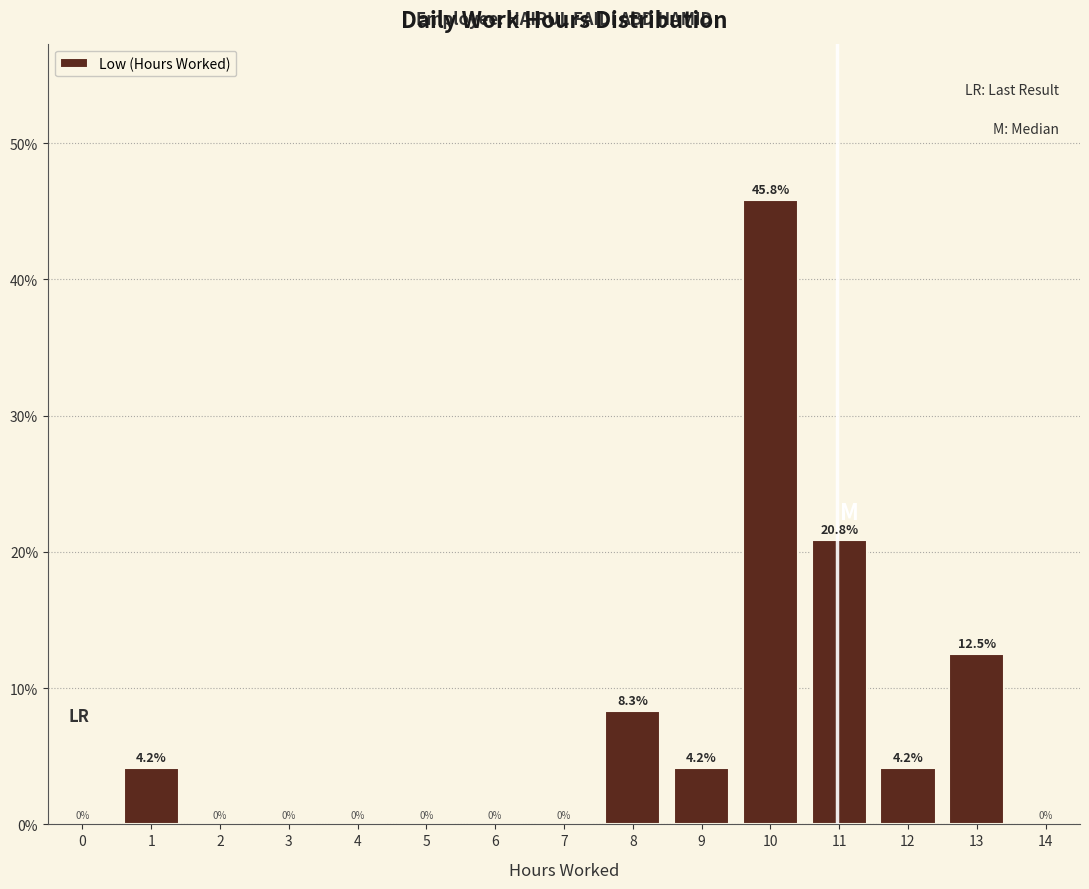

Reading left to right, list all the values displayed in this chart.

0=0.0	1=4.2	2=0.0	3=0.0	4=0.0	5=0.0	6=0.0	7=0.0	8=8.3	9=4.2	10=45.8	11=20.8	12=4.2	13=12.5	14=0.0